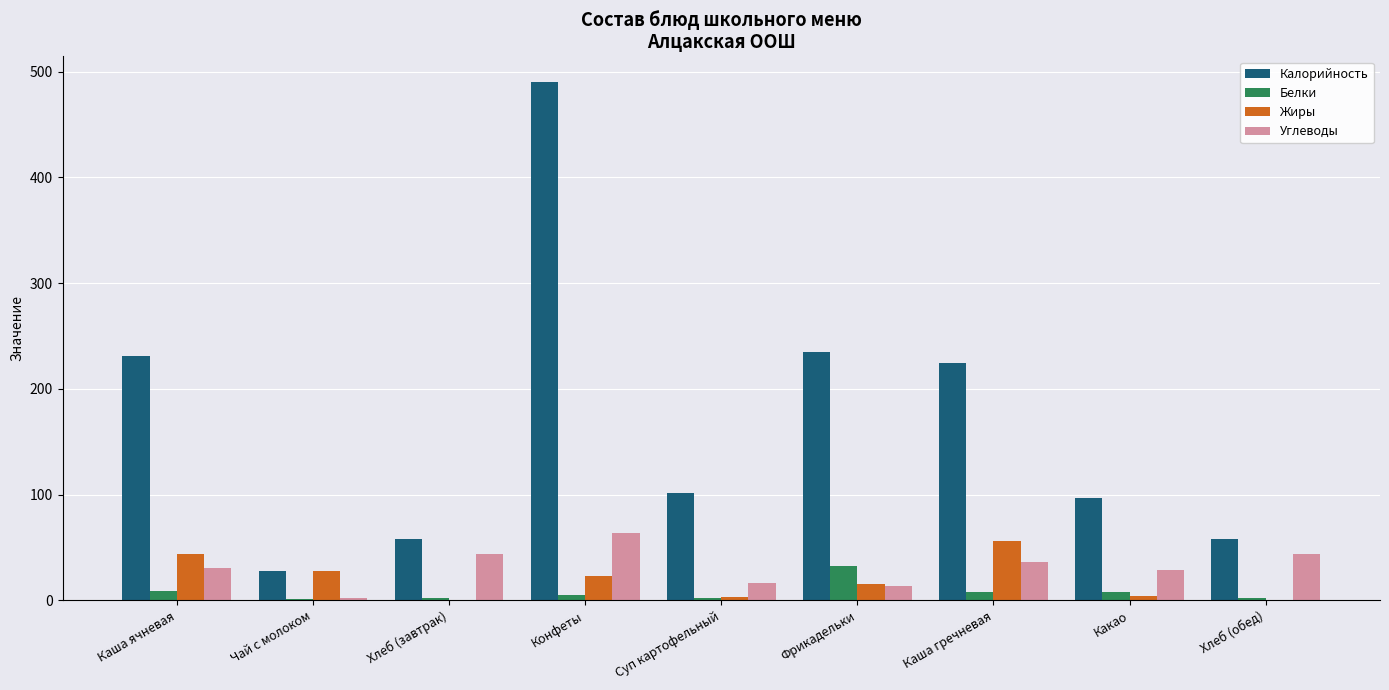

What is the sum of all Жиры values?

174.7